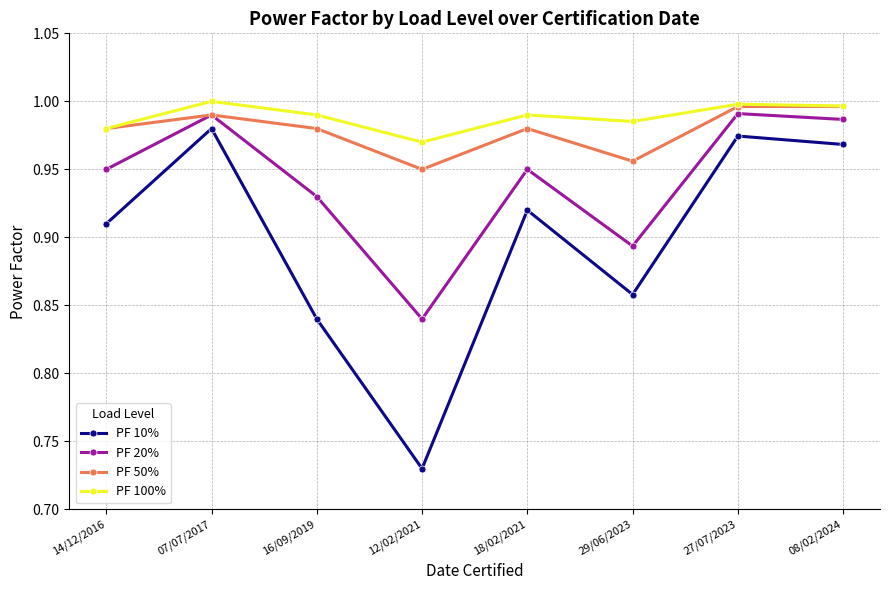

True or false: PF 100% has more than 1 interior local peaks.

True